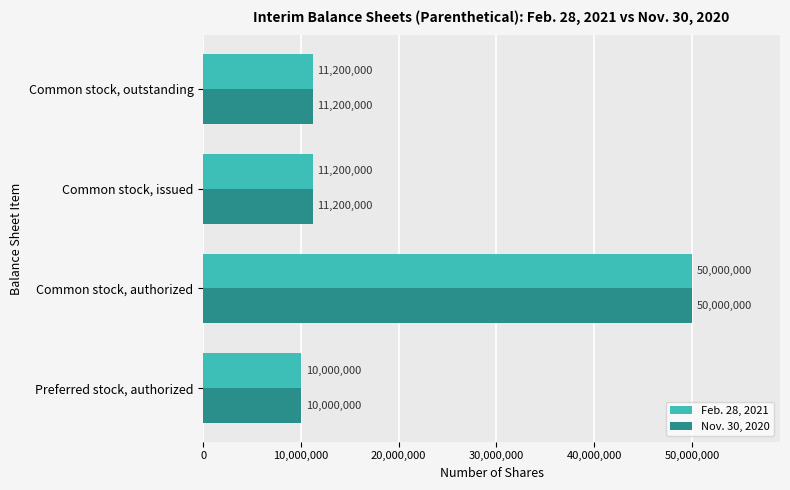

Is the value of Feb. 28, 2021 at Common stock, outstanding greater than the value of Nov. 30, 2020 at Common stock, authorized?

No